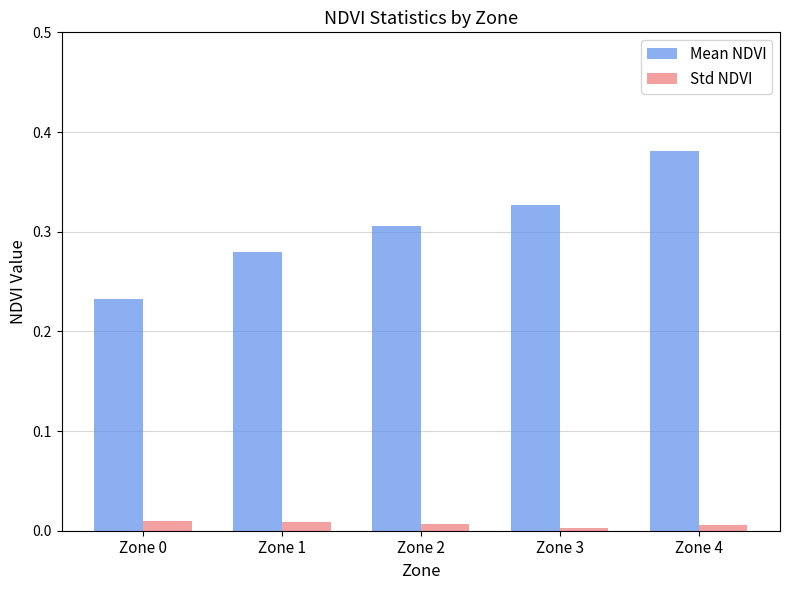

At which category is the sum across all series the highest?

Zone 4